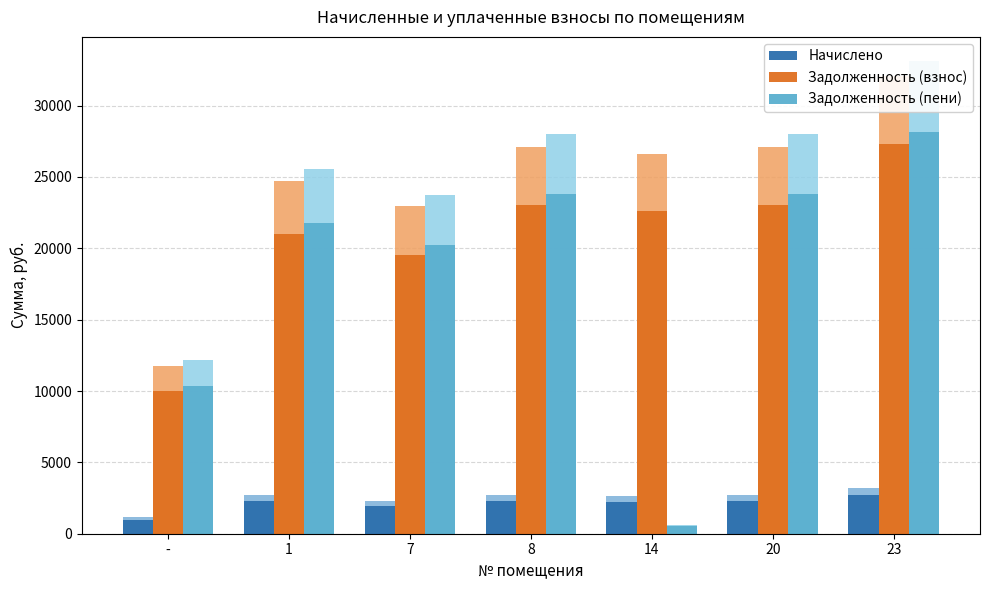

At which label is Начислено closest to 1856?

7